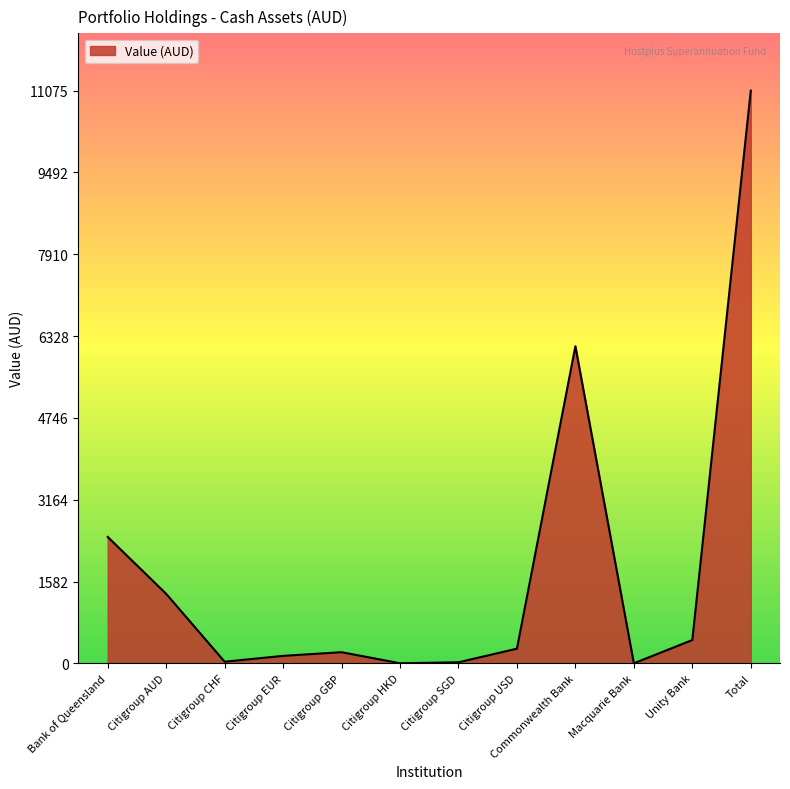

What is the difference between the maximum and minimum values?

11074